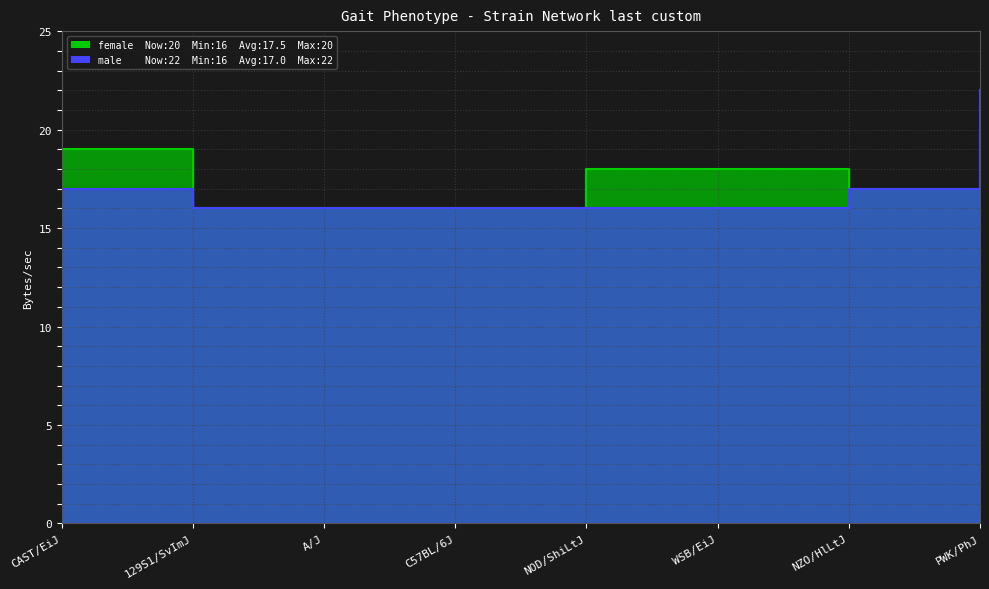

What is the difference between the maximum and minimum values in the female_nmice series?

4